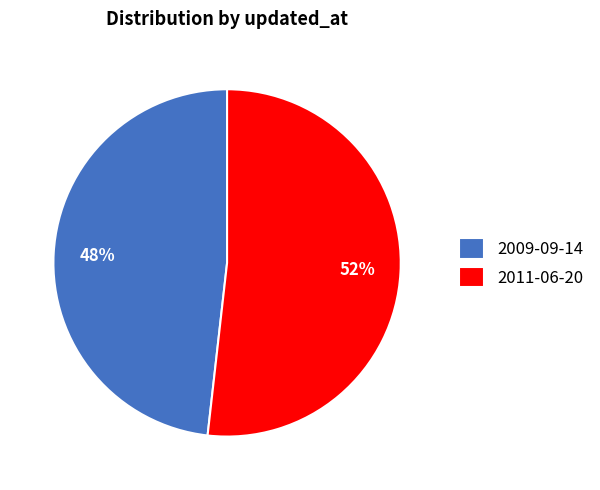

To the nearest percent, what is the combined percentage of 2009-09-14 and 2011-06-20?

100%